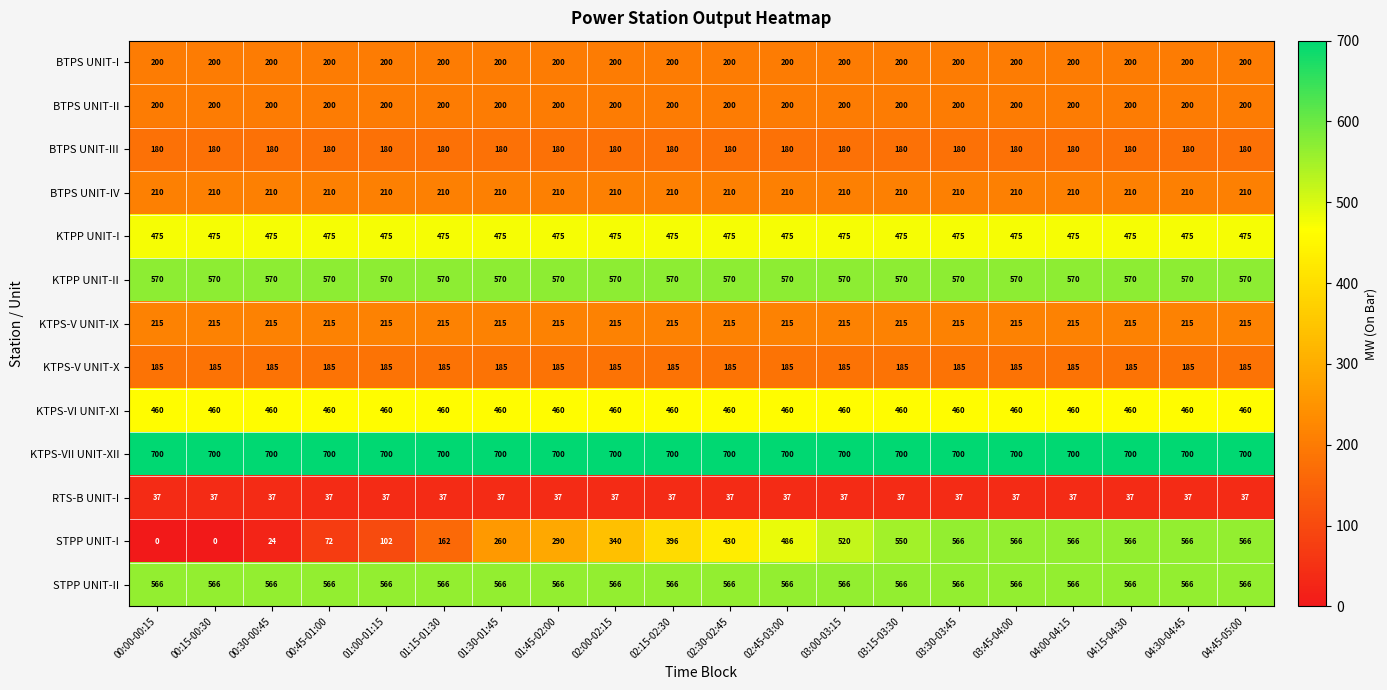

The KTPS-V UNIT-IX series shows 215 at 00:45-01:00. True or false?

True